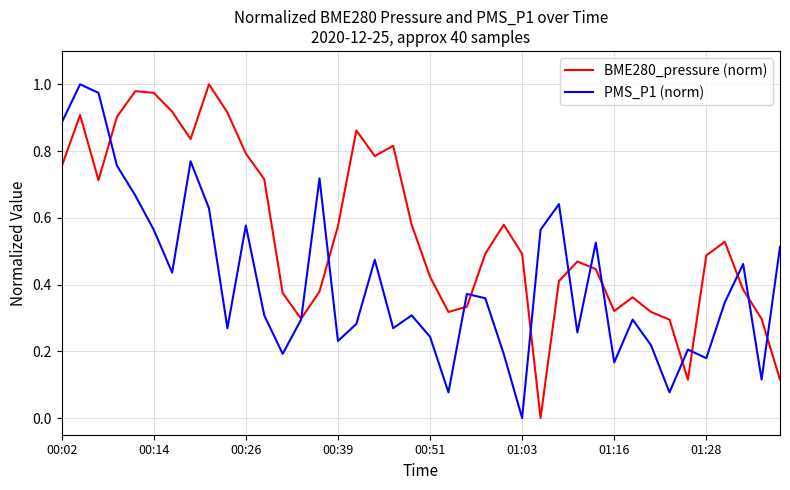

At how many categories does at least one series exceed 0?

40